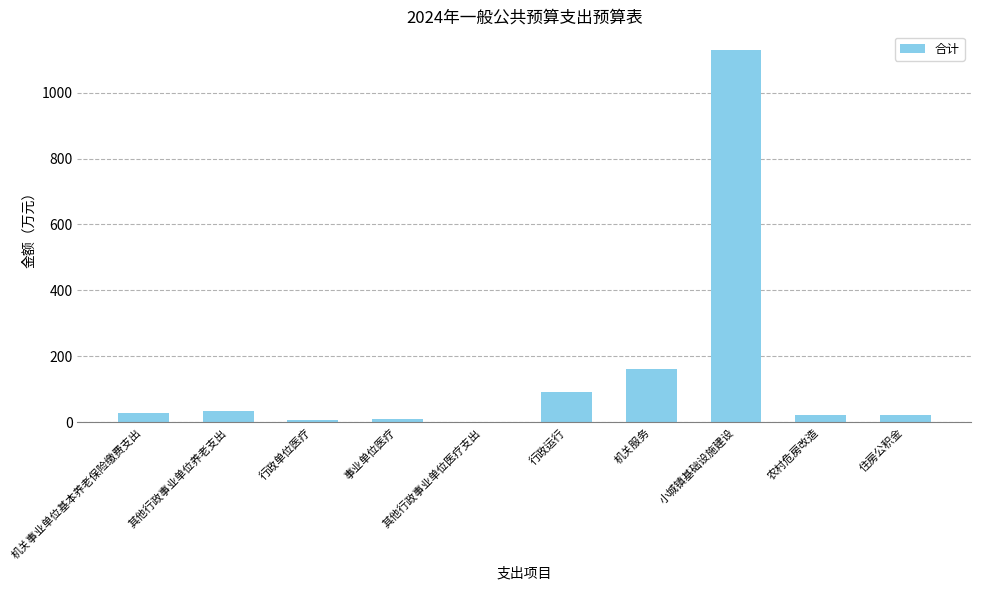

What is the change in value from 行政单位医疗 to 农村危房改造?

+15.1